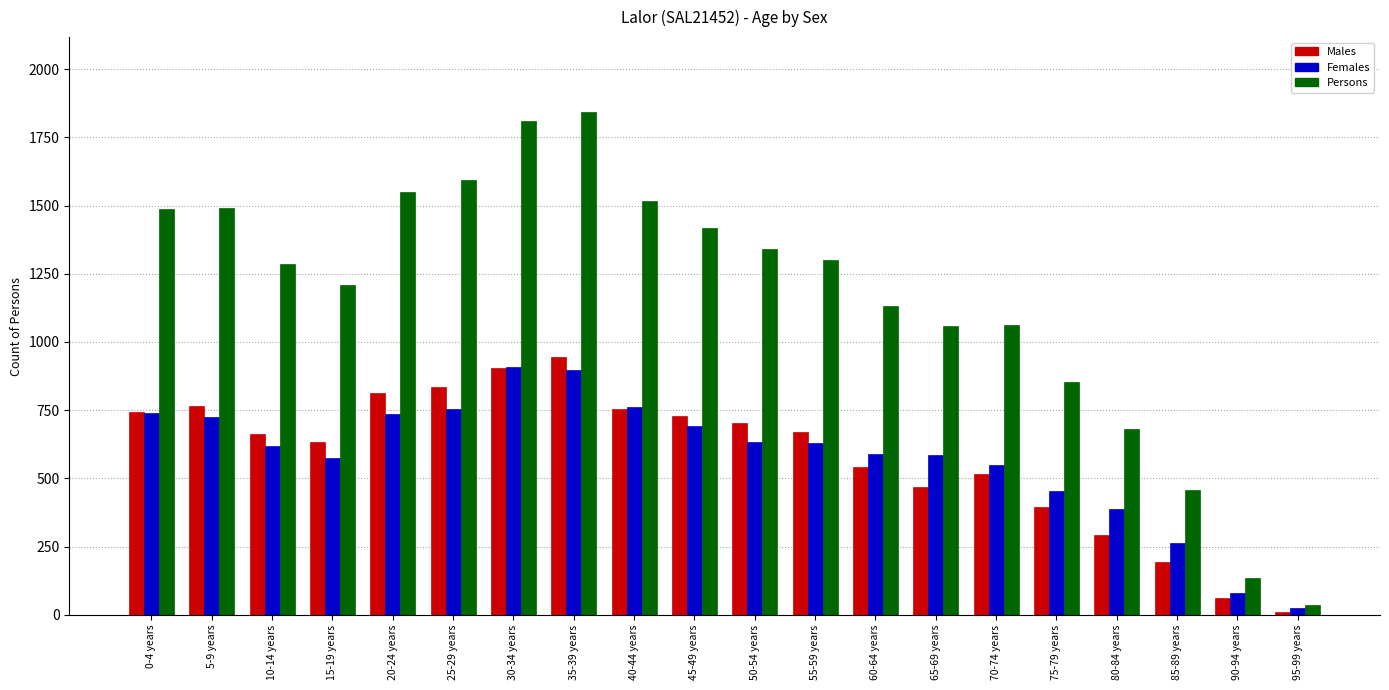

How many groups of bars are there?

20